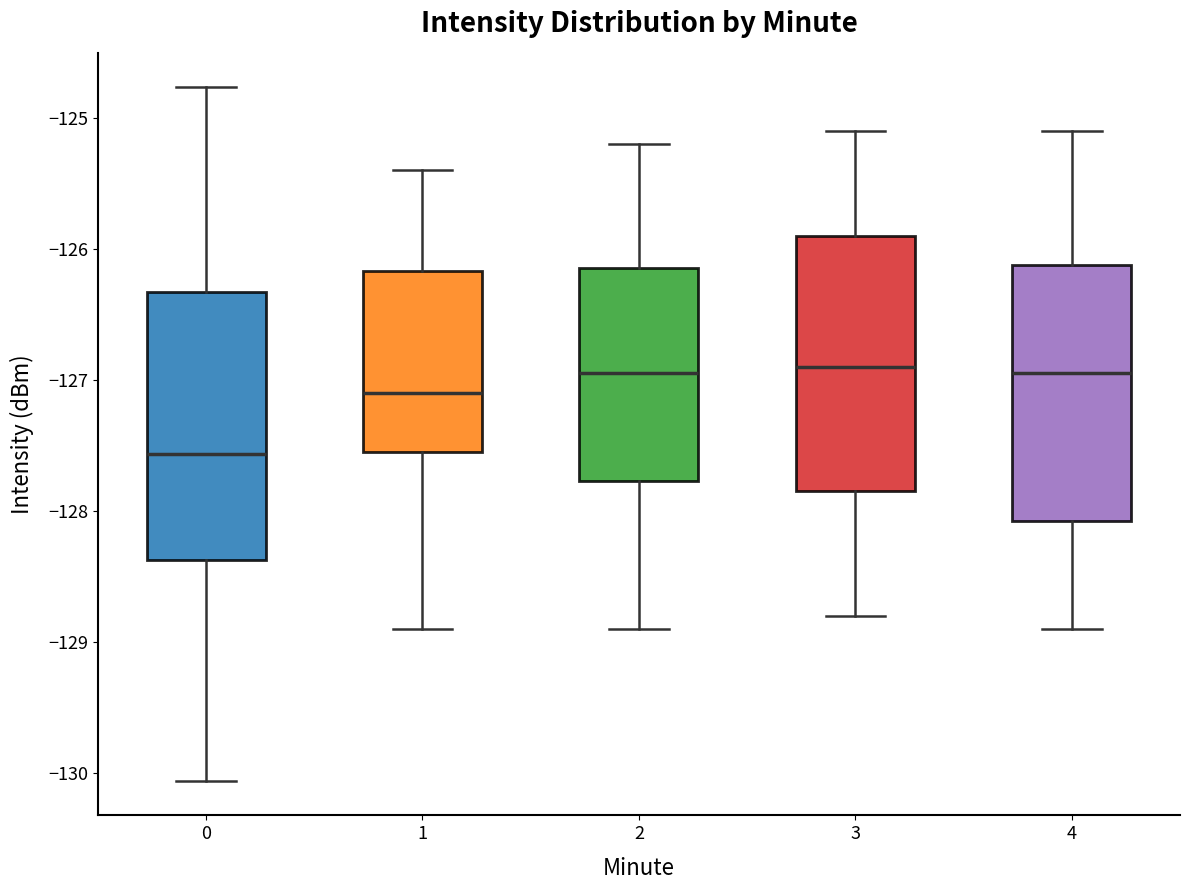

Where is the upper edge of the box at x = 2 on the y-axis? The values are not printed on the chart, so give them approximately, as read against the axis.

-126.1